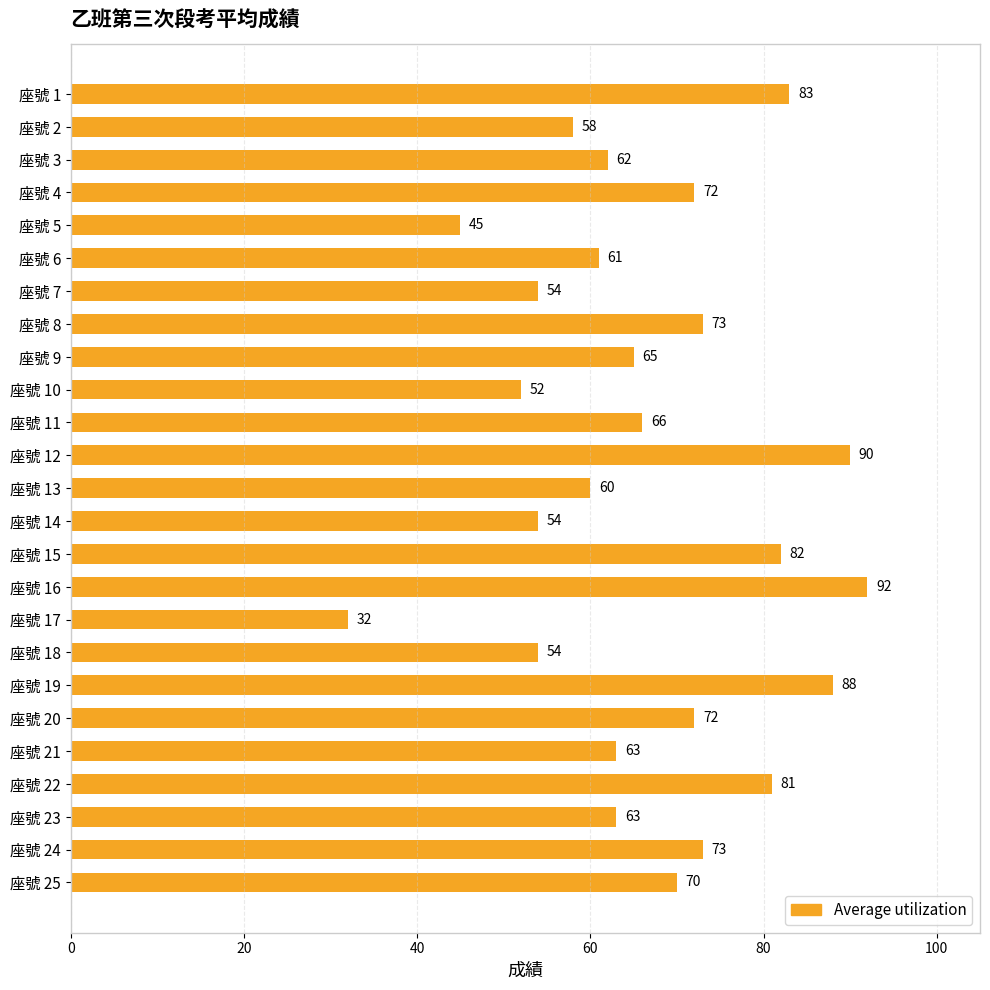

How many bars are there in total?

25